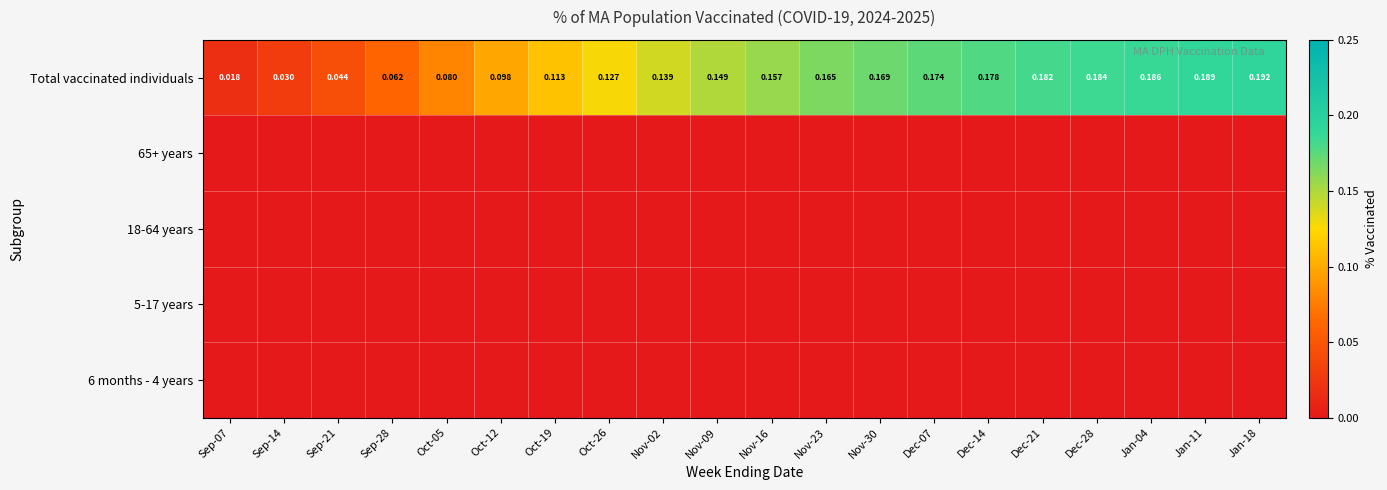

What is the spread (max minus min) of values at Dec-21?

0.2